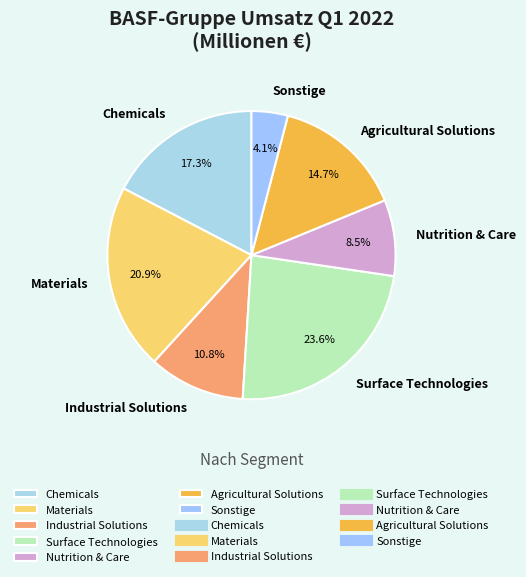

Does Chemicals represent more than half of the total?

No